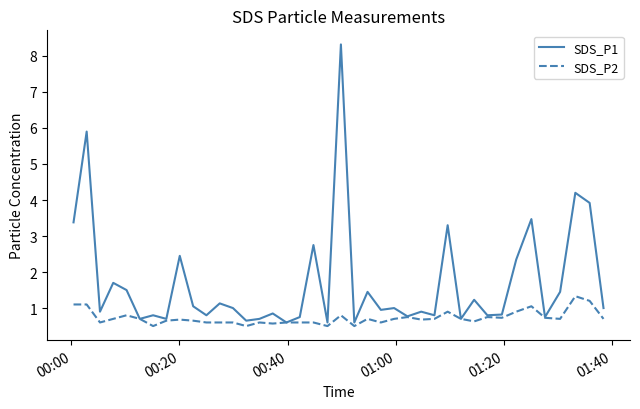

What are all the series names shown in the legend?

SDS_P1, SDS_P2